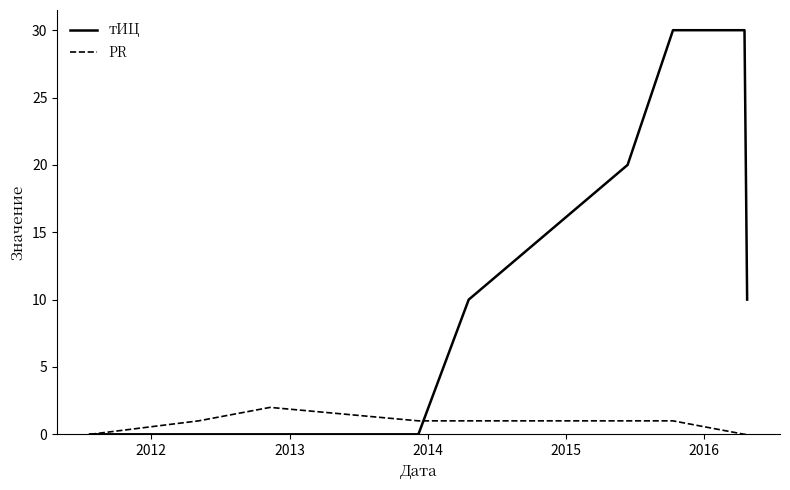

List the series in order of their overall mean, lowest first.

PR, тИЦ